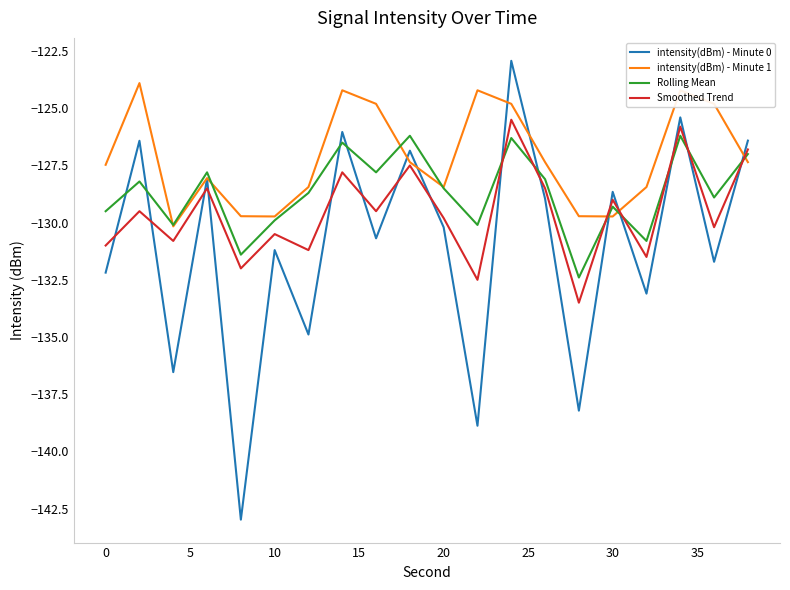

Which series has the largest total across all categories?

intensity(dBm) - Minute 1